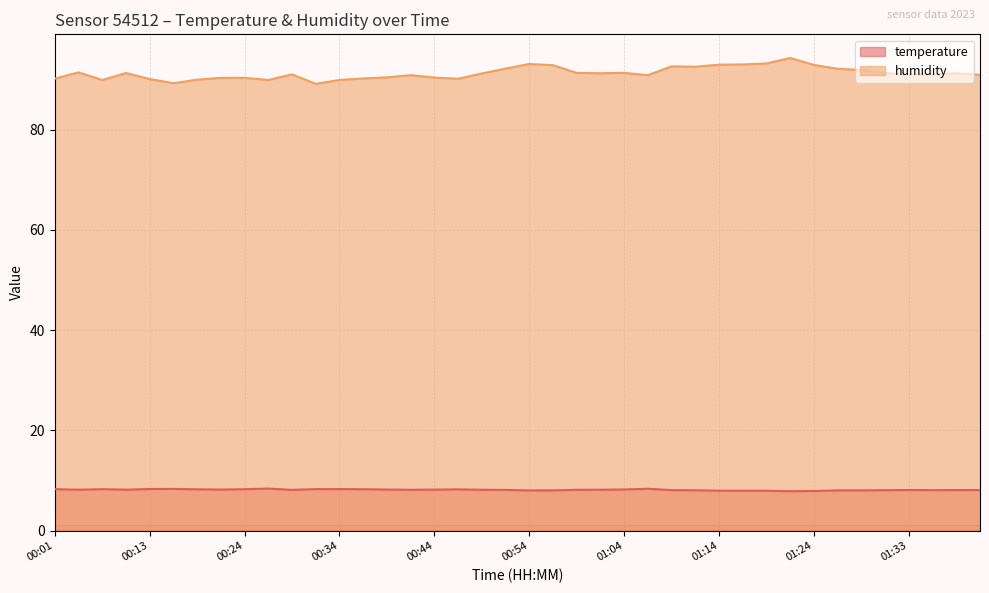

At 01:36, list the series in order from largest to smallest.

humidity, temperature